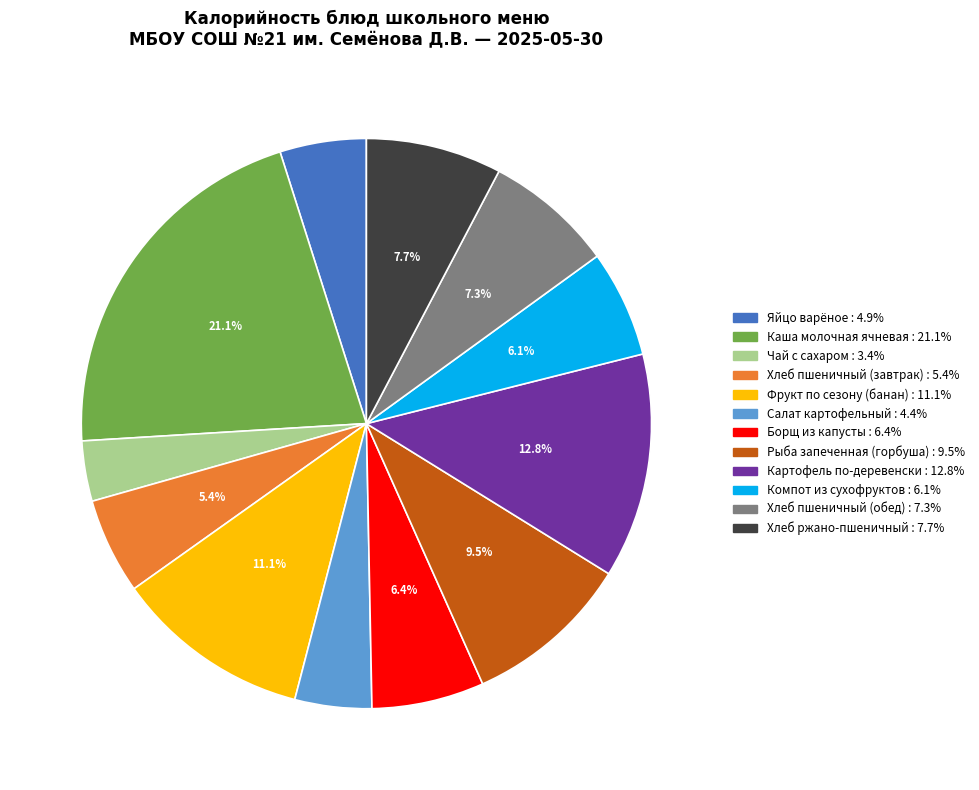

To the nearest percent, what portion does Компот из сухофруктов represent?

6%